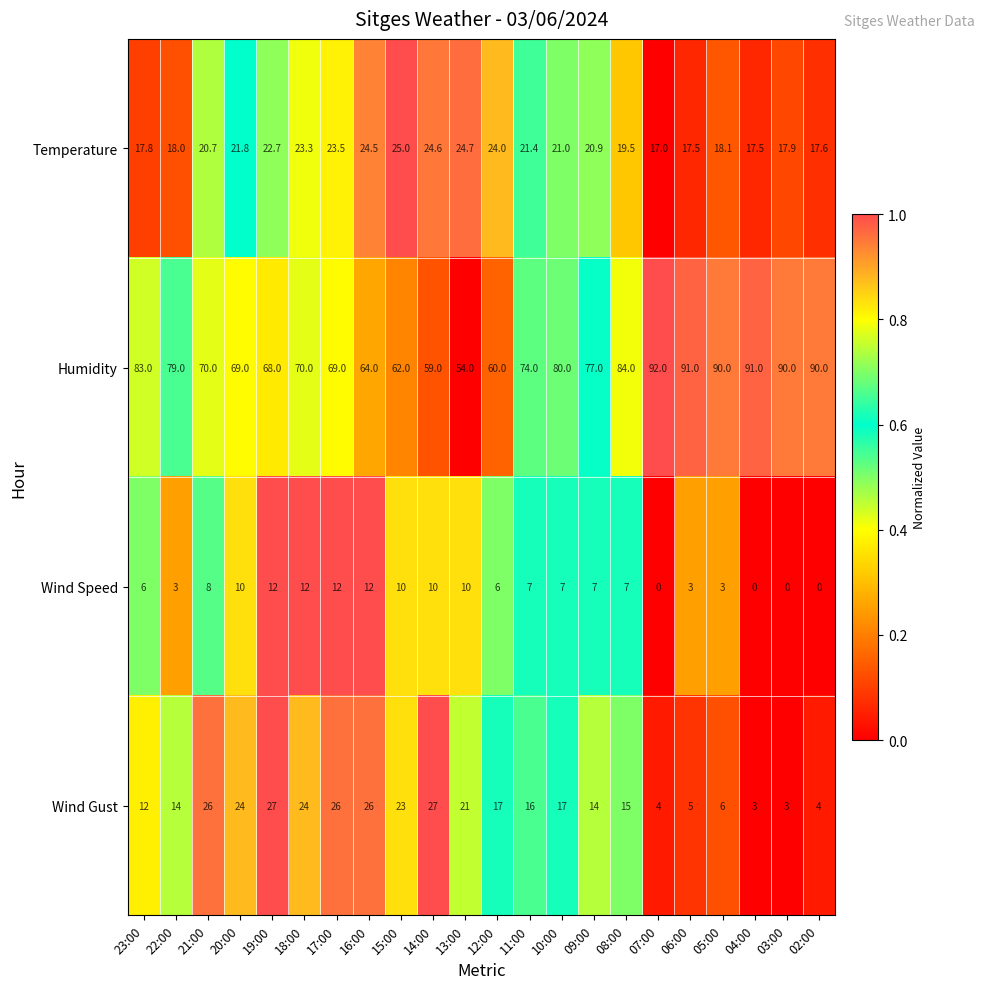

At which category is the sum across all series the highest?

17:00